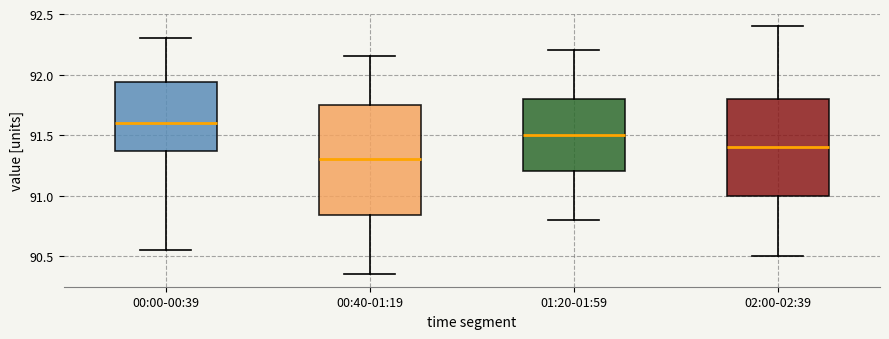

Reading left to right, transcribe this box plot: for each box, give where its median line is, the range the box spans, and where its two whiskers end, as read against the y-axis. The values are not printed on the chart, so give them approximately, as read against the axis.

00:00-00:39: median 91.60, box 91.35 to 91.95, whiskers 90.55 to 92.30
00:40-01:19: median 91.30, box 90.85 to 91.75, whiskers 90.35 to 92.15
01:20-01:59: median 91.50, box 91.20 to 91.80, whiskers 90.80 to 92.20
02:00-02:39: median 91.40, box 91.00 to 91.80, whiskers 90.50 to 92.40